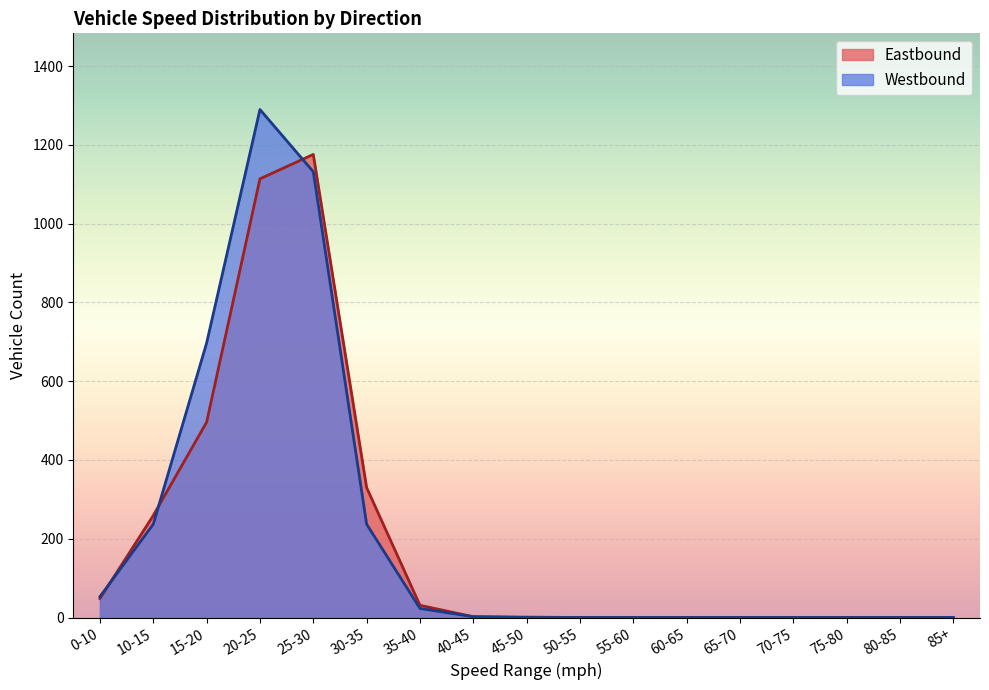

How many lines are shown in the chart?

2